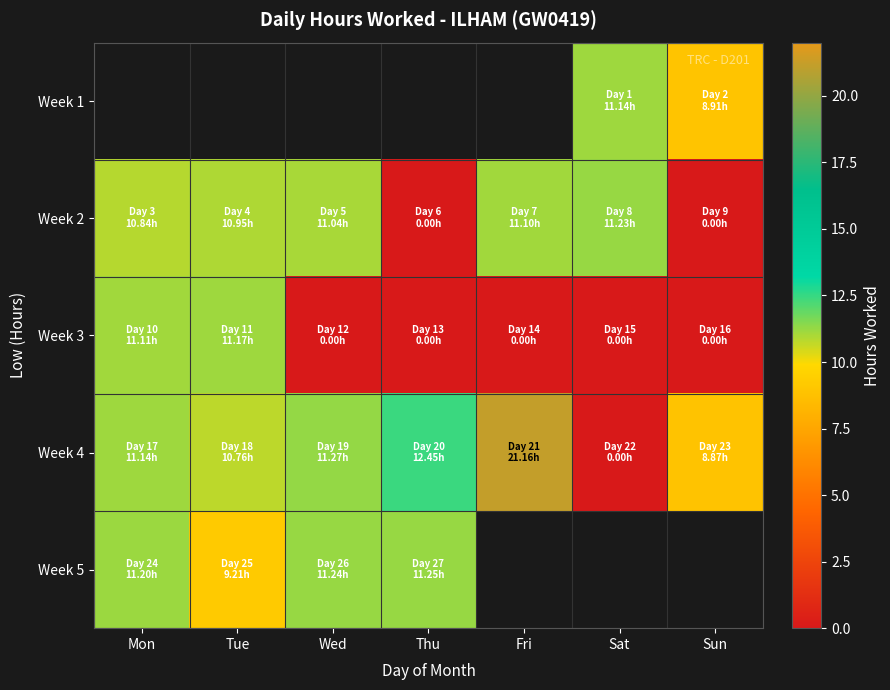

The value of Week 4 at Mon is 19.1. True or false?

False